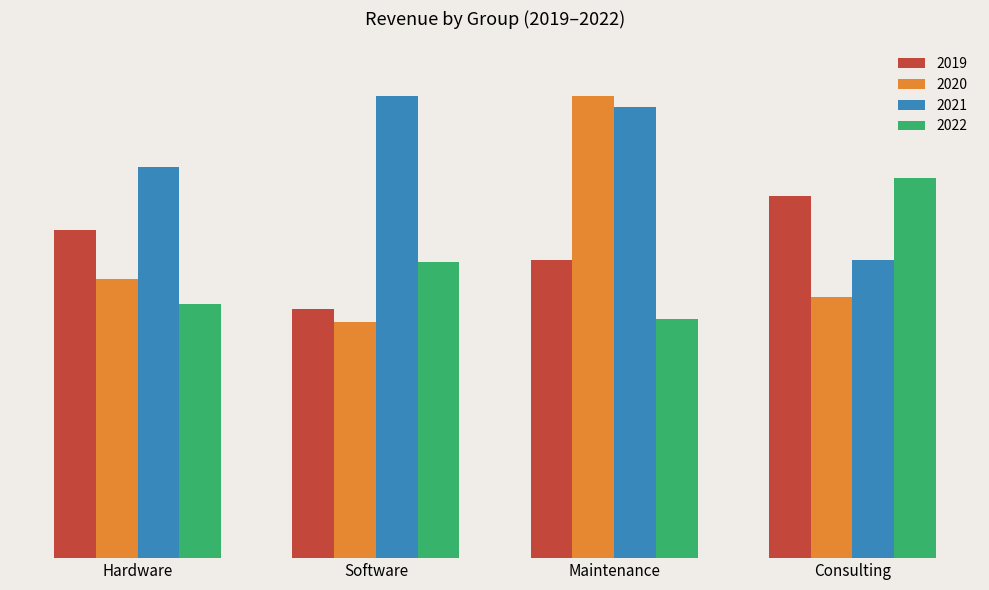

At which label does 2019 first exceed 702203?

Consulting